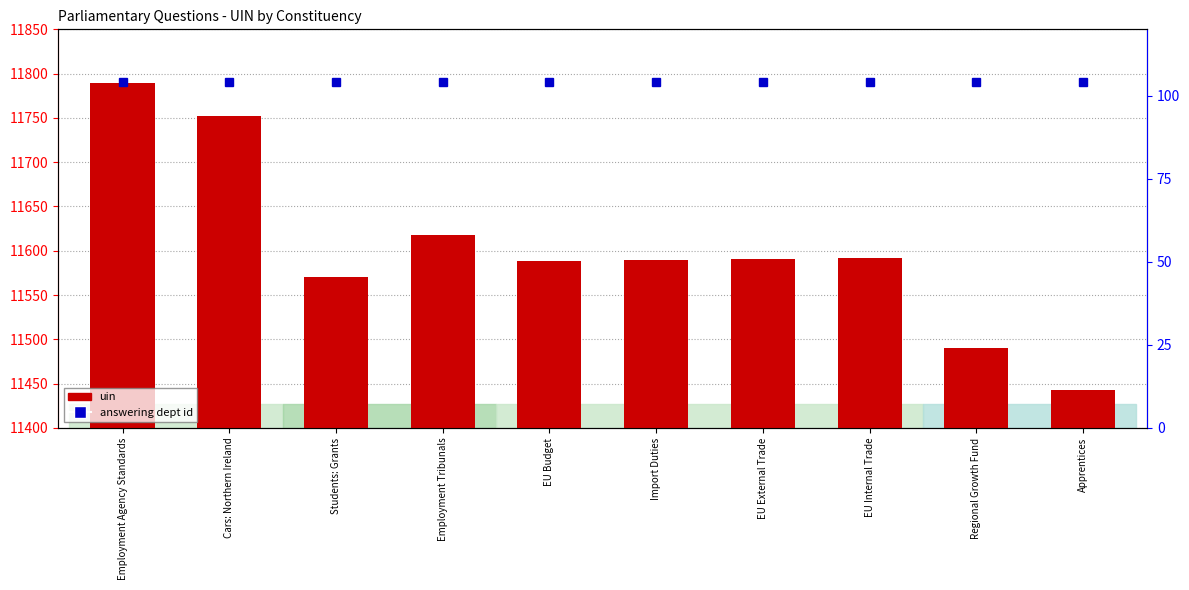

What position from the left is Cars: Northern Ireland?

2